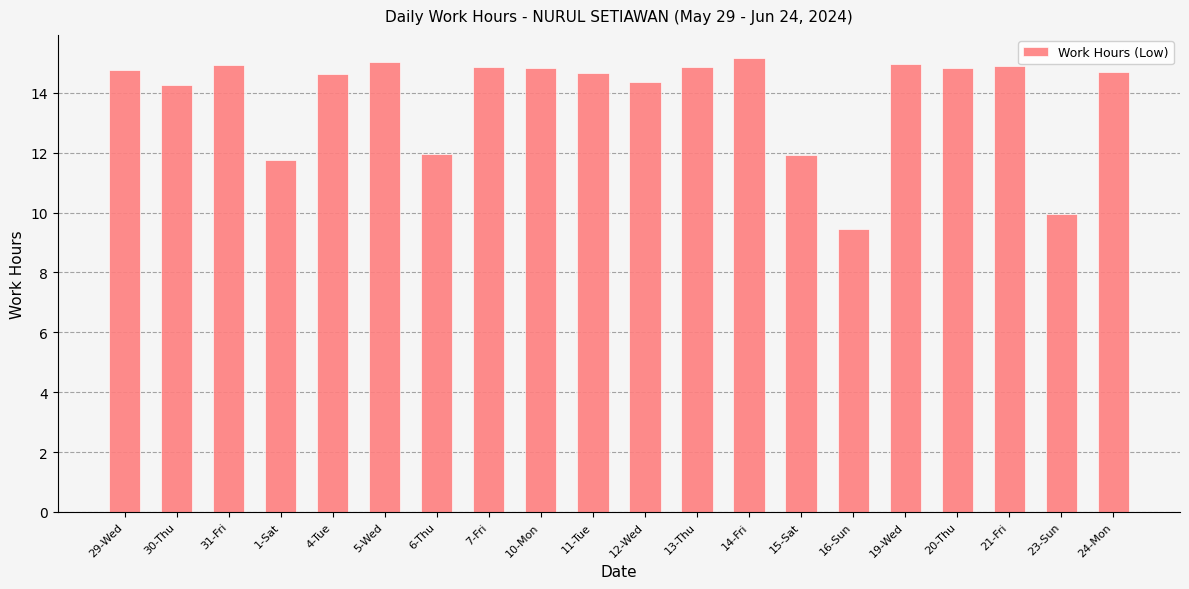

Does the chart contain any negative values?

No